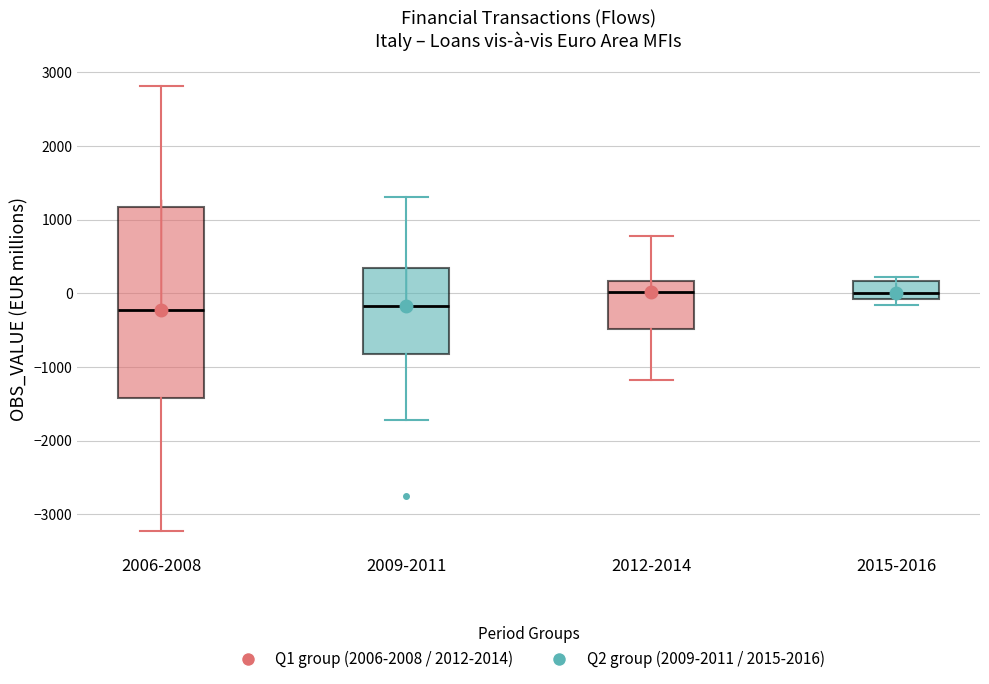

Reading left to right, transcribe this box plot: for each box, give where its median line is, the range the box spans, and where its two whiskers end, as read against the y-axis. The values are not printed on the chart, so give them approximately, as read against the axis.

2006-2008: median -200, box -1400 to 1200, whiskers -3200 to 2800
2009-2011: median -200, box -800 to 300, whiskers -1700 to 1300
2012-2014: median 0, box -500 to 200, whiskers -1200 to 800
2015-2016: median 0, box -100 to 200, whiskers -200 to 200 (just above the box's upper edge)